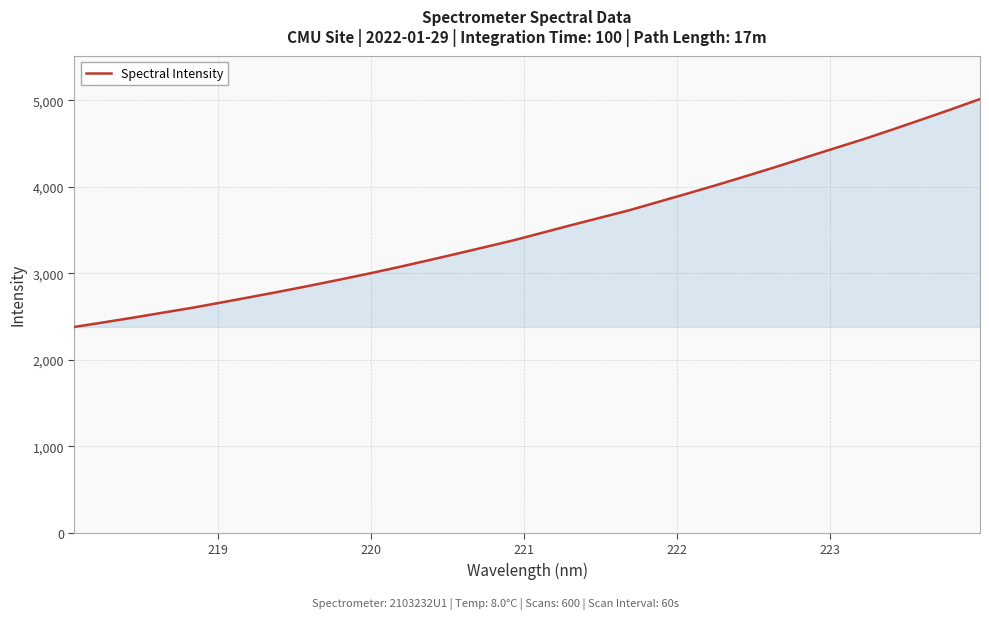

What is the difference between the maximum and minimum values?

2634.0